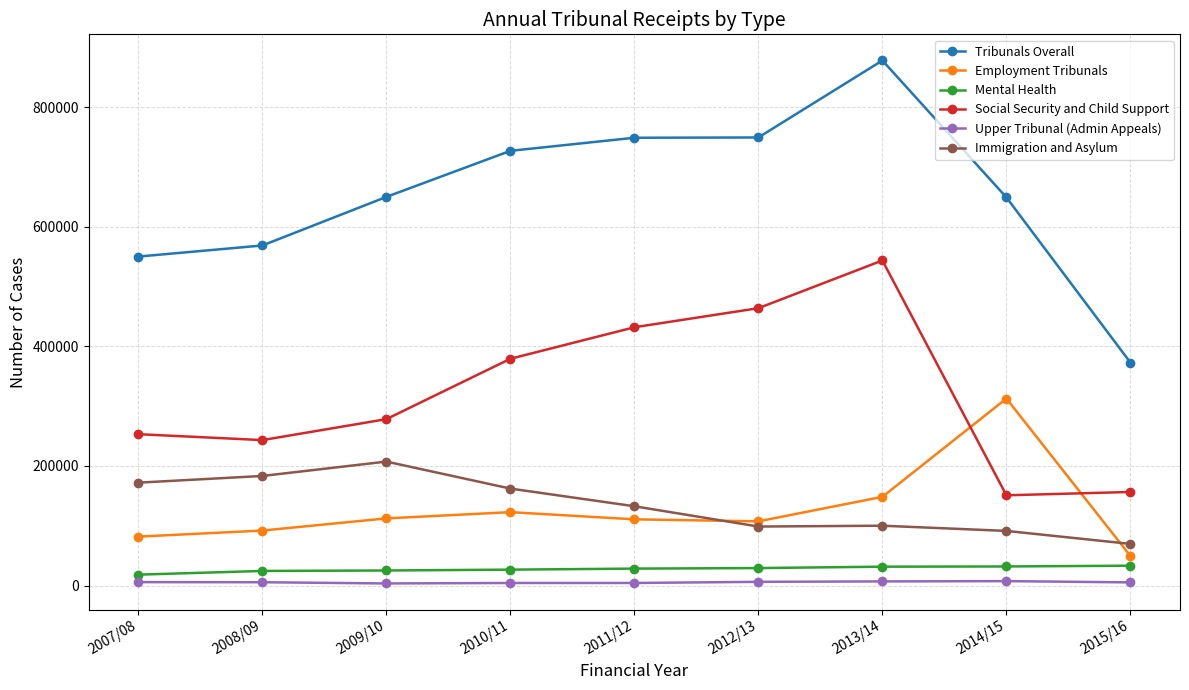

How many lines are shown in the chart?

6